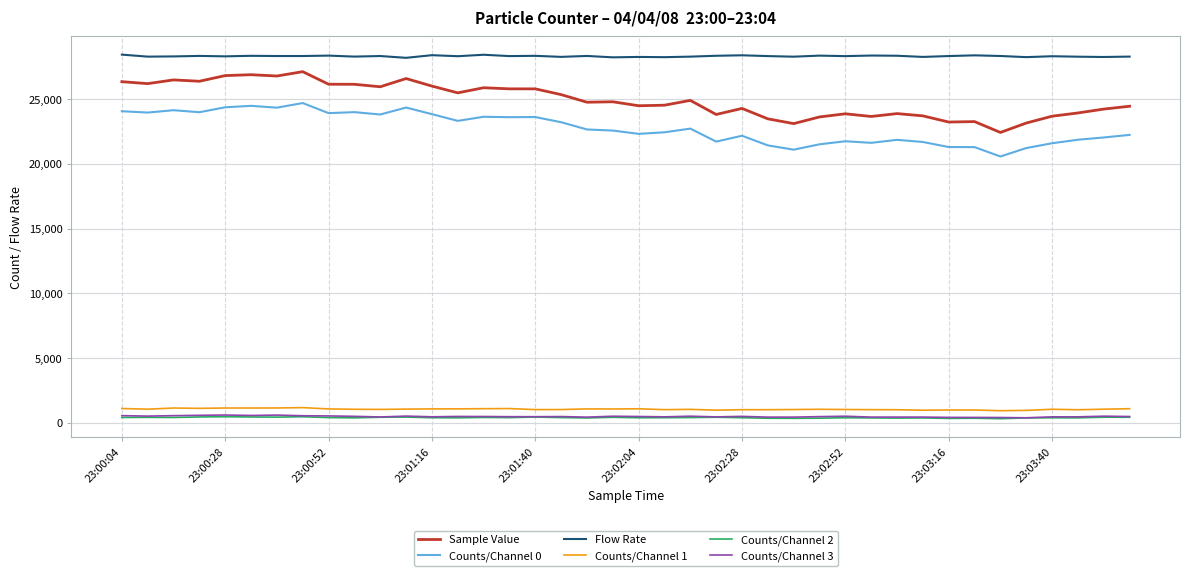

What are all the series names shown in the legend?

Sample Value, Counts/Channel 0, Flow Rate, Counts/Channel 1, Counts/Channel 2, Counts/Channel 3